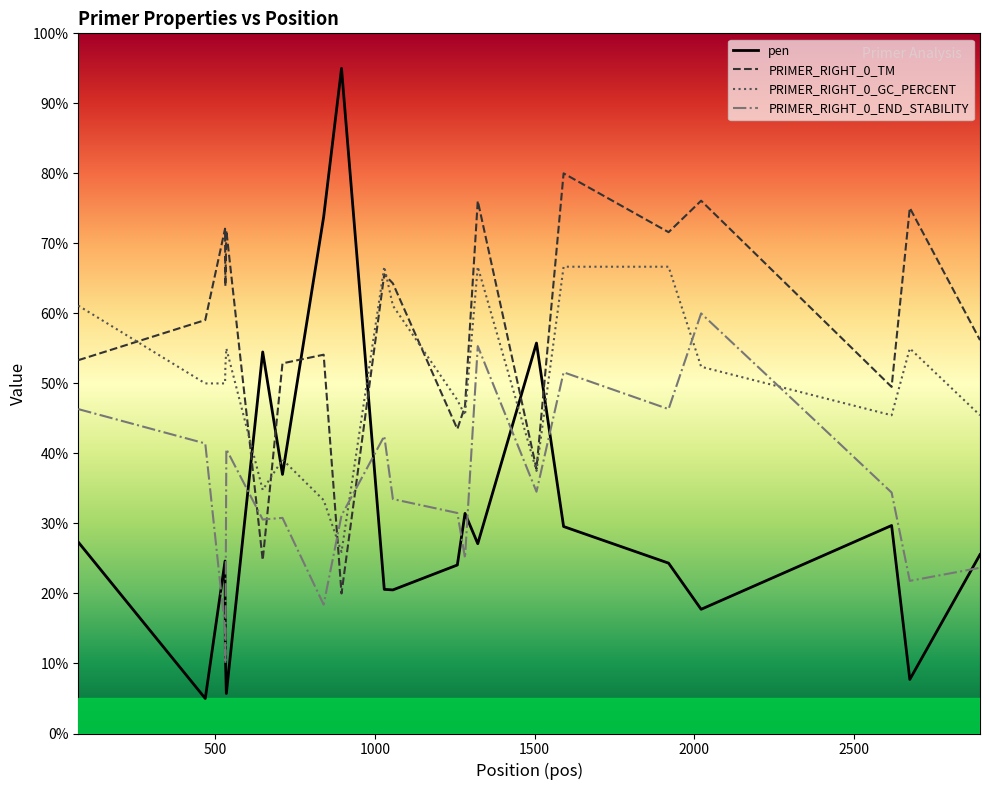

What is the highest value of the PRIMER_RIGHT_0_TM series?

80.0